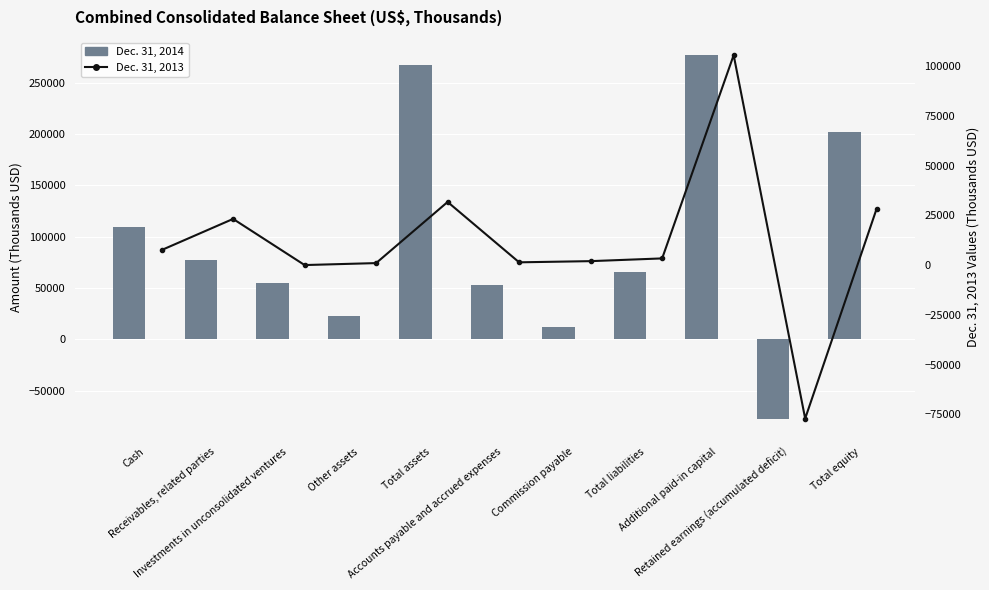

Which series has the largest total across all categories?

Dec. 31, 2014